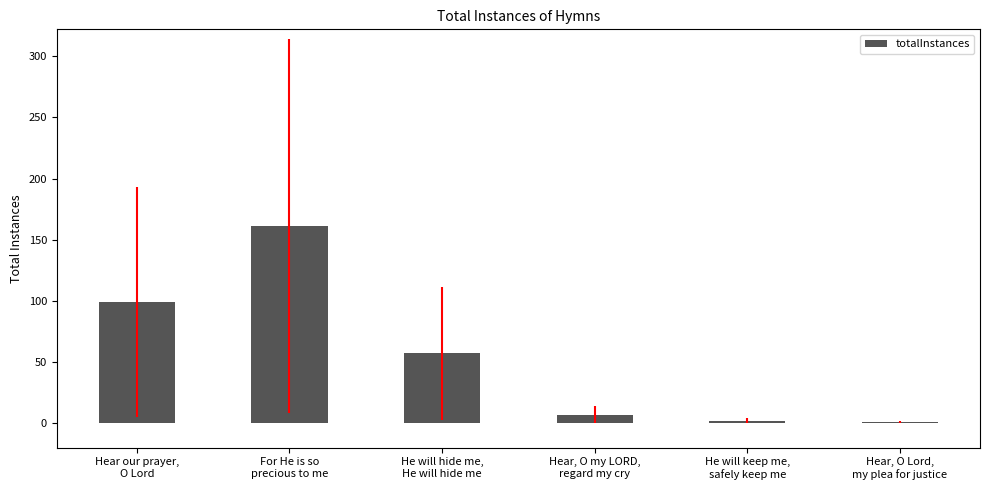

How many series are shown in this chart?

1